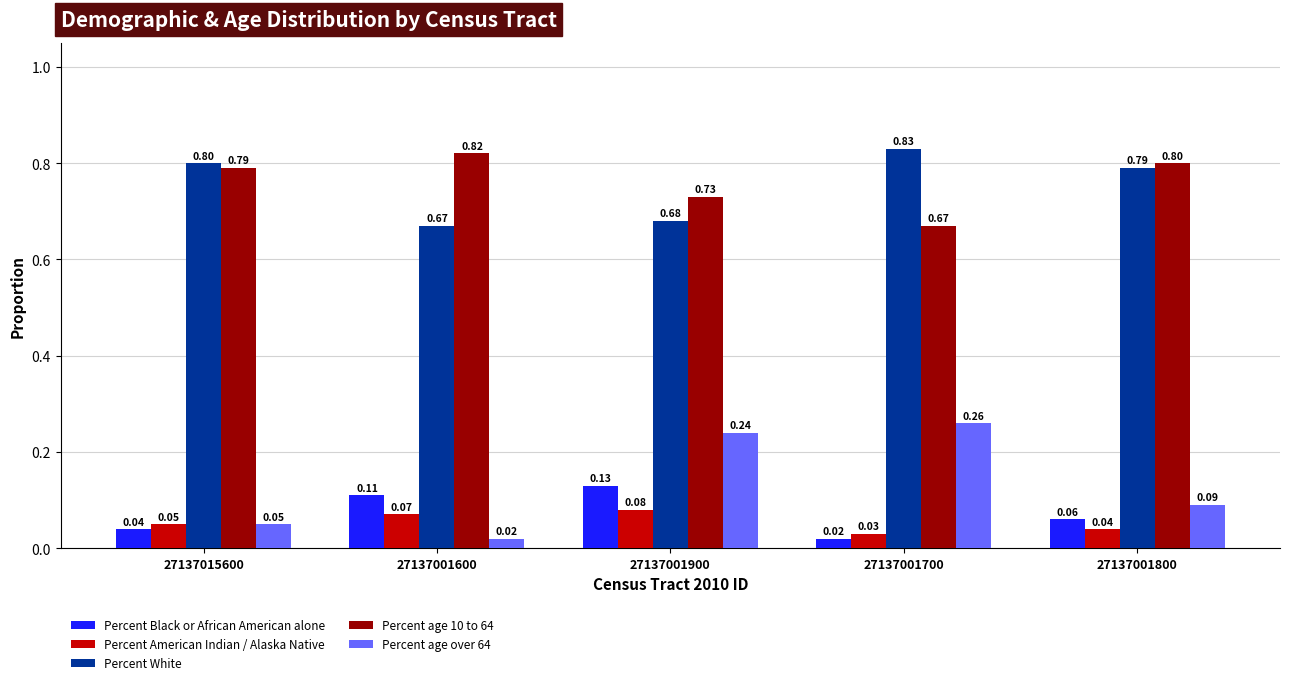

What position from the left is 27137001600?

2